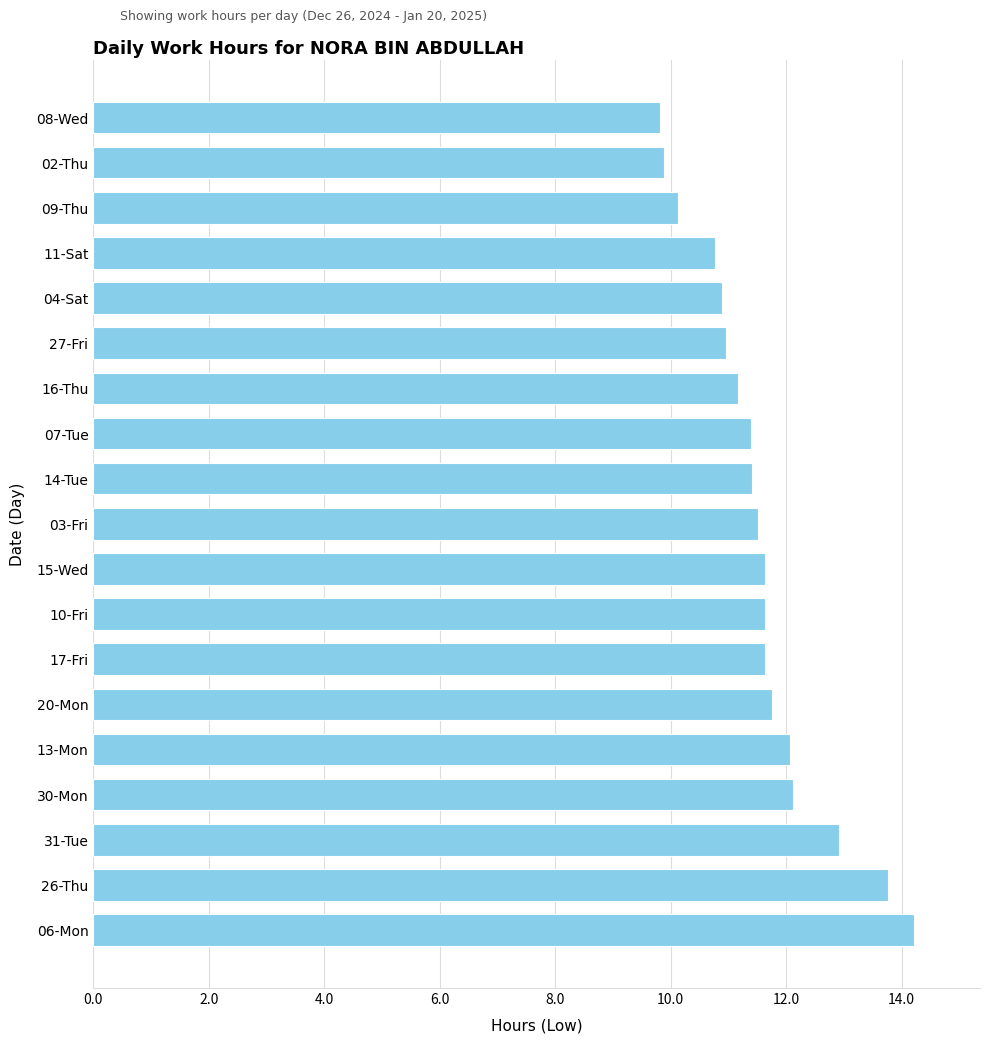

What is the difference between the maximum and minimum values?

4.4